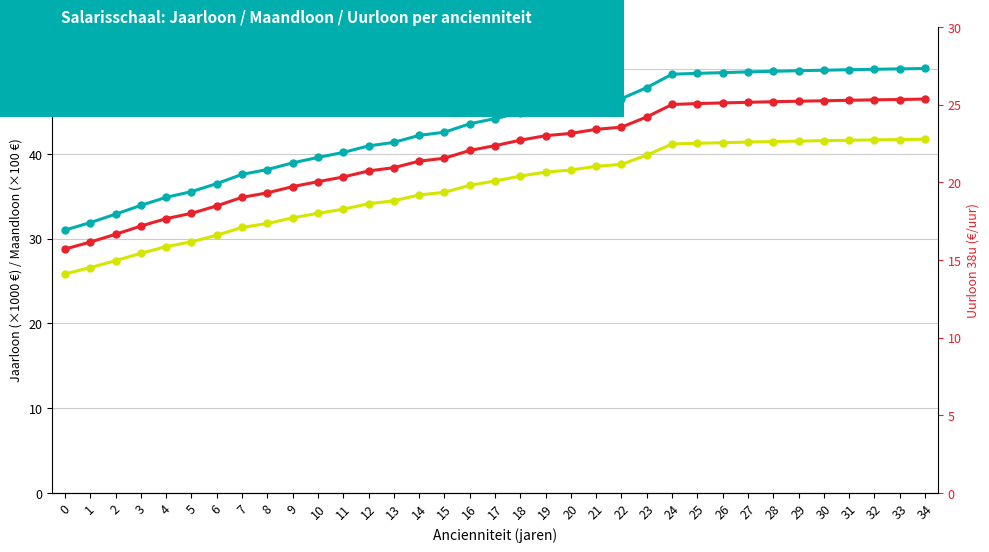

What is the highest value of the Jaarloon (×1000 €) series?

50.1